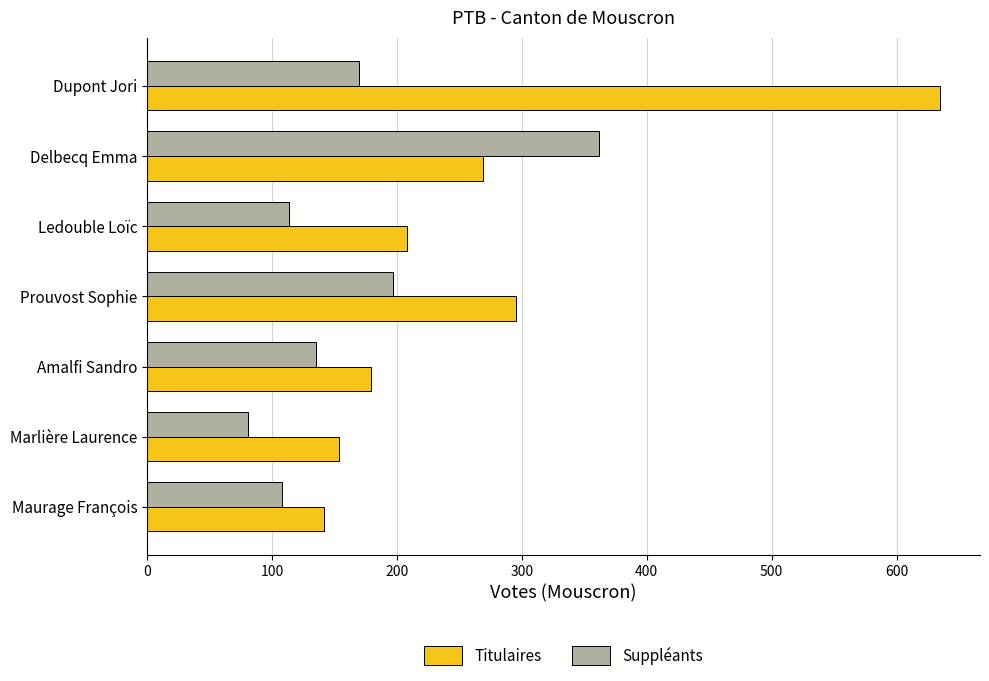

The Titulaires series shows 70 at Maurage François. True or false?

False